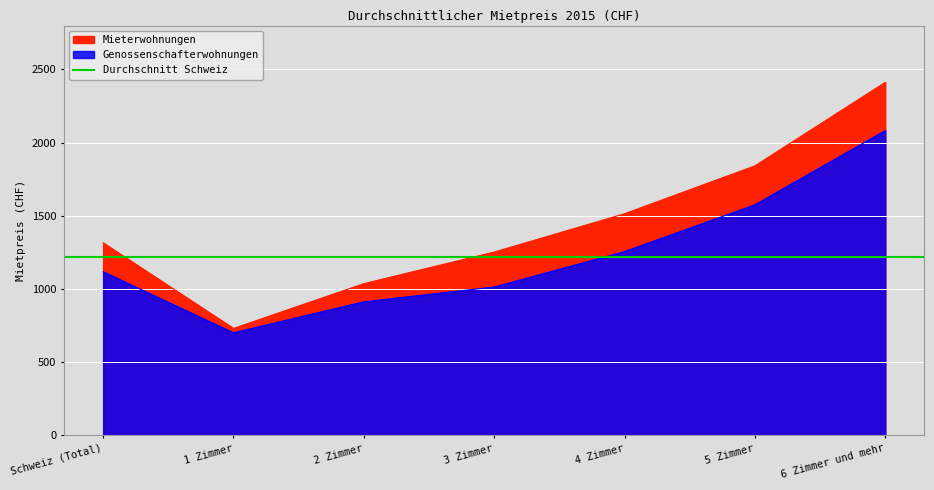

Rank the categories by Genossenschafterwohnungen value from highest to lowest.

6 Zimmer und mehr, 5 Zimmer, 4 Zimmer, Schweiz (Total), 3 Zimmer, 2 Zimmer, 1 Zimmer